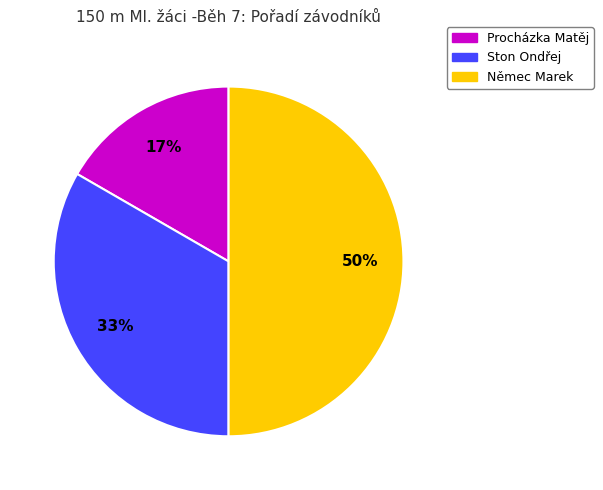

How many slices are in this pie chart?

3